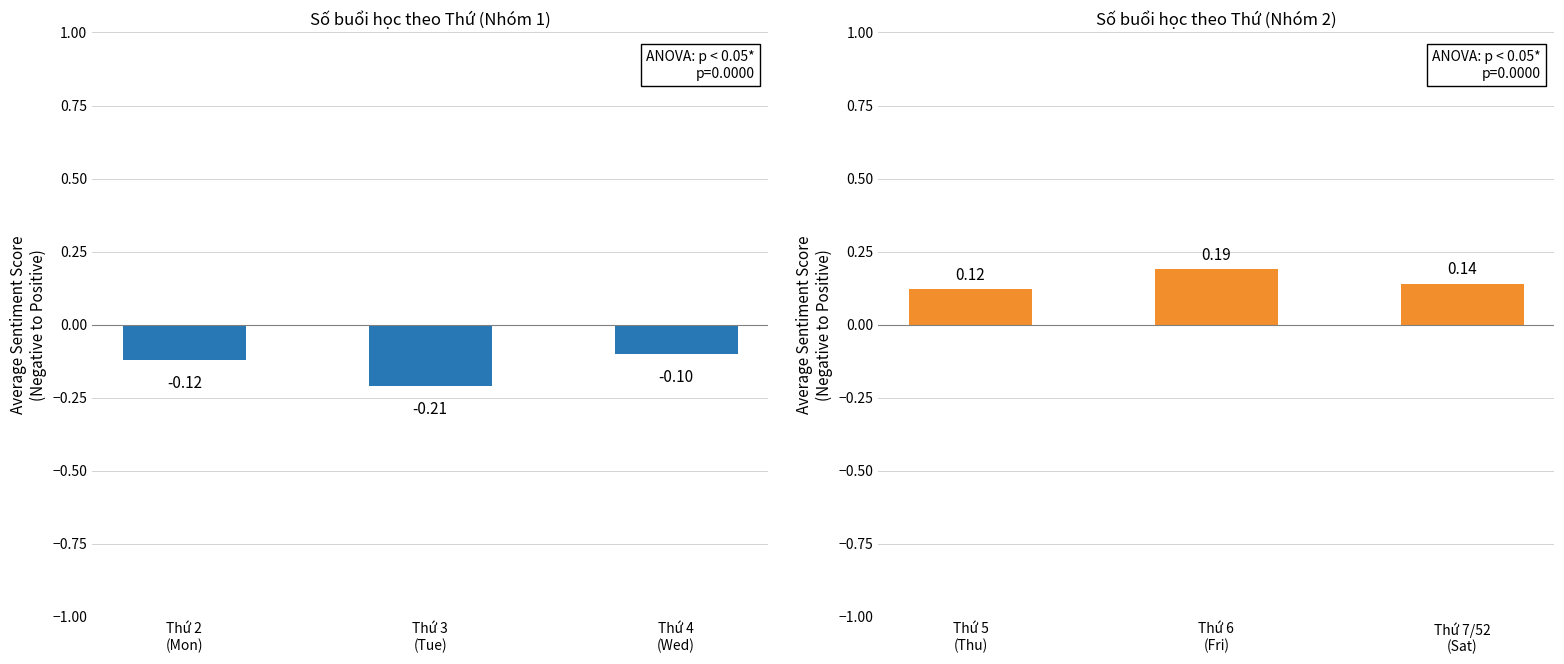

What is the highest value of the Nhóm buổi học 2 series?

0.2